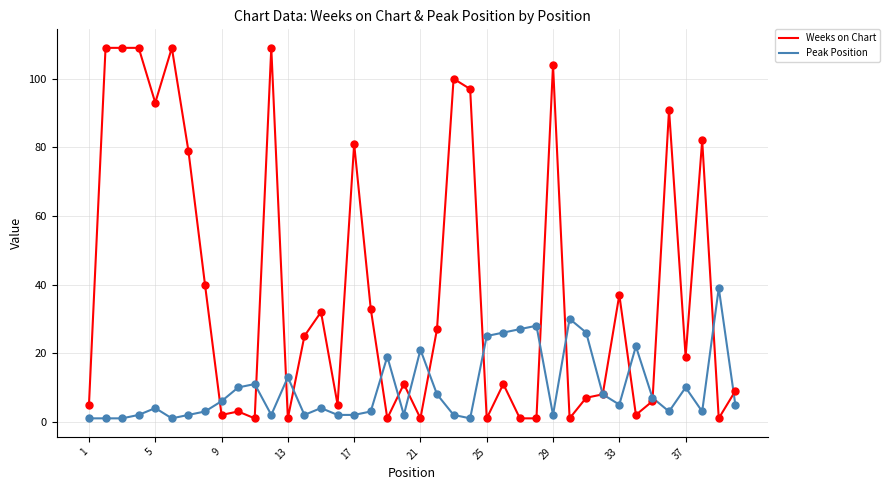

List the series in order of their overall mean, lowest first.

Peak Position, Weeks on Chart